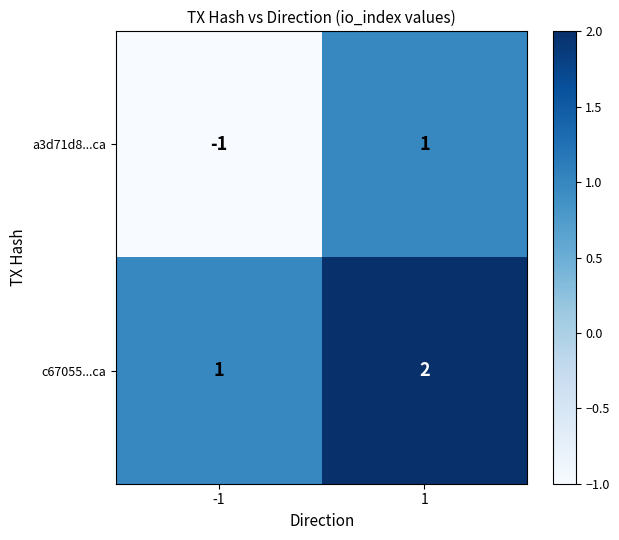

Which series has the widest spread of values?

a3d71d8...ca